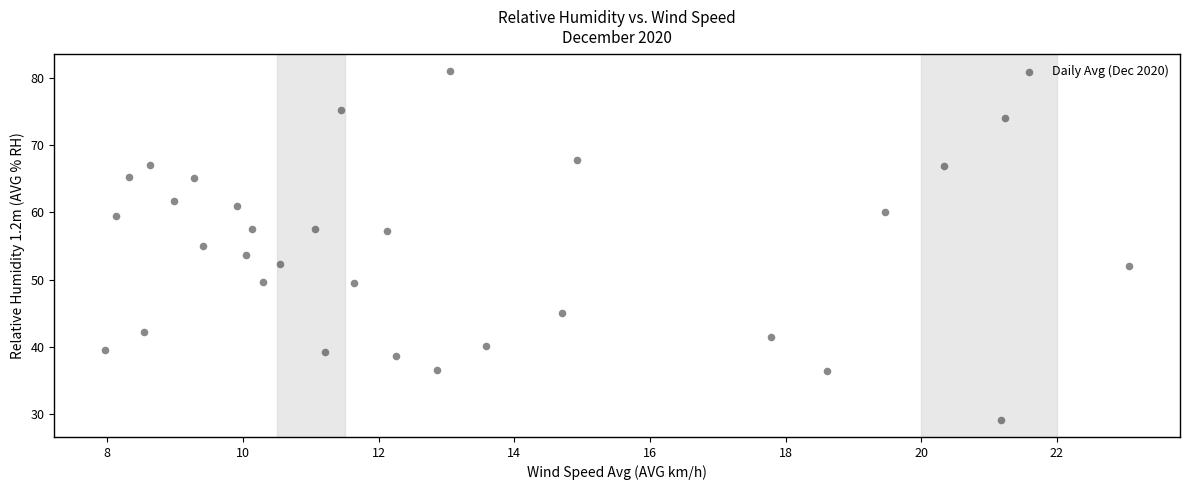

What is the range of X values (max minus min)?

15.1